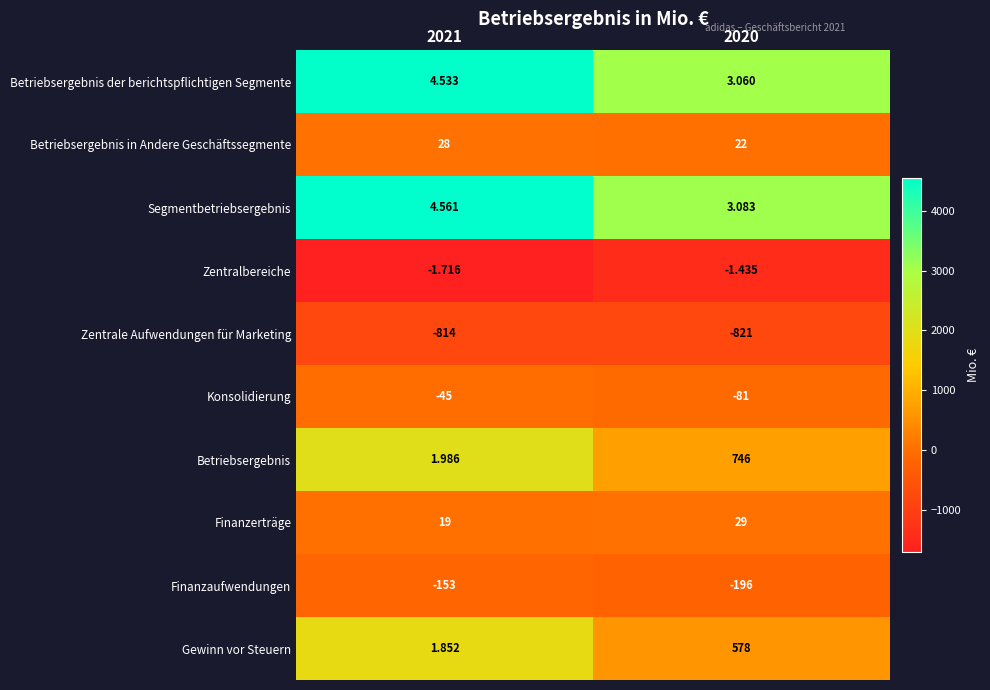

Which series has the largest total across all categories?

Betriebsergebnis